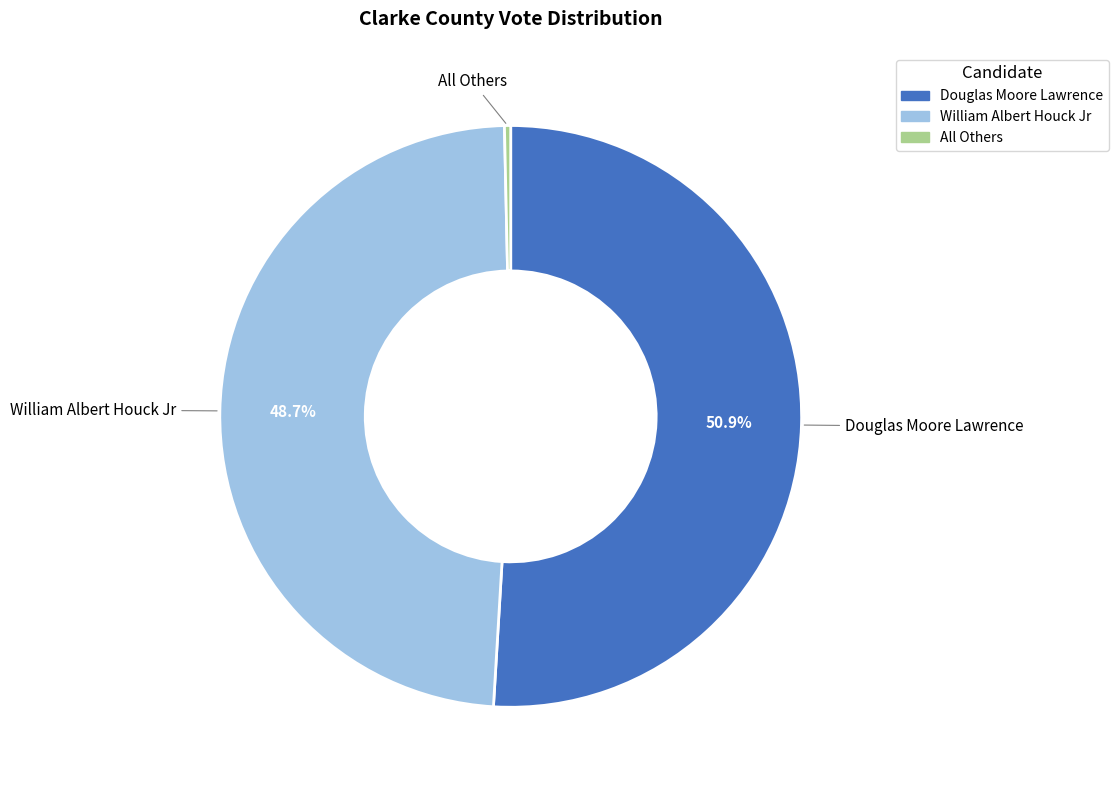

What percentage is NOT represented by William Albert Houck Jr?

51.3%